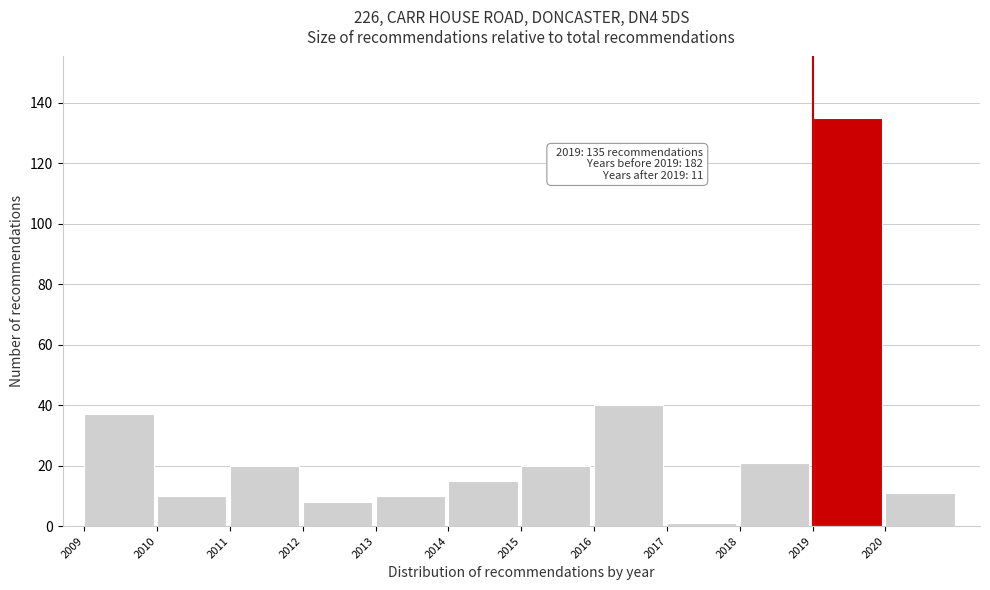

Over which range of the x-axis is the bar tallest?

2019 to 2020